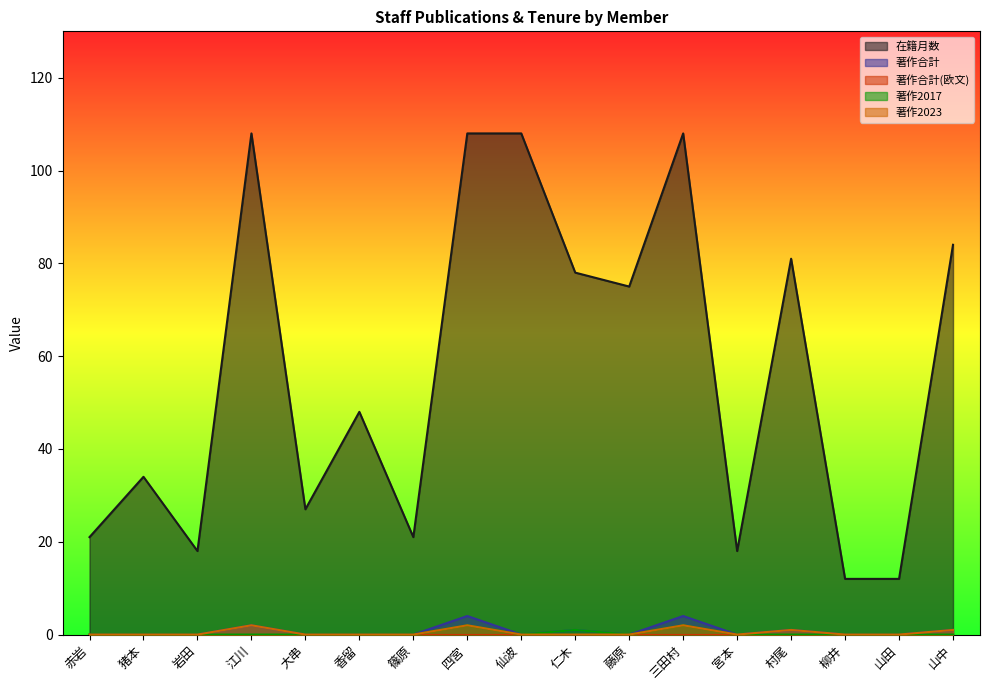

Is it true that 著作合計 equals 0 at 篠原?

True